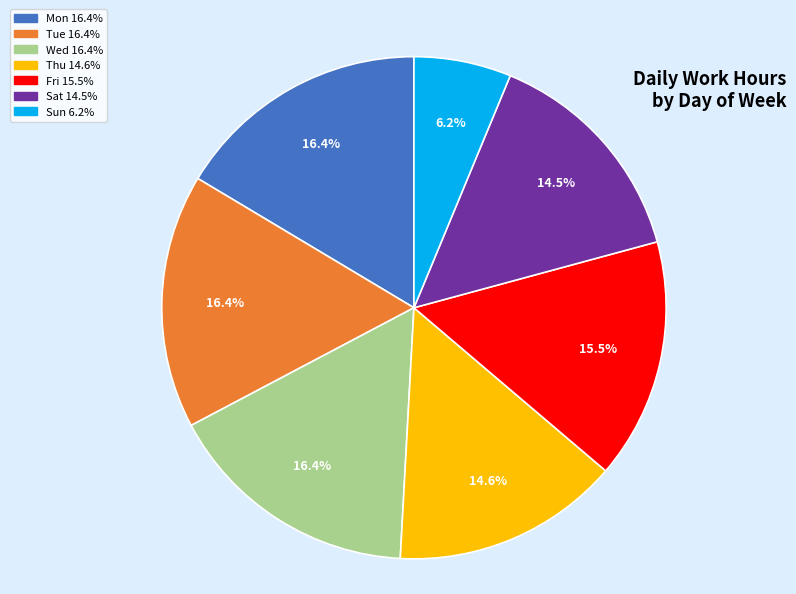

Is there any slice that represents more than half of the pie?

No